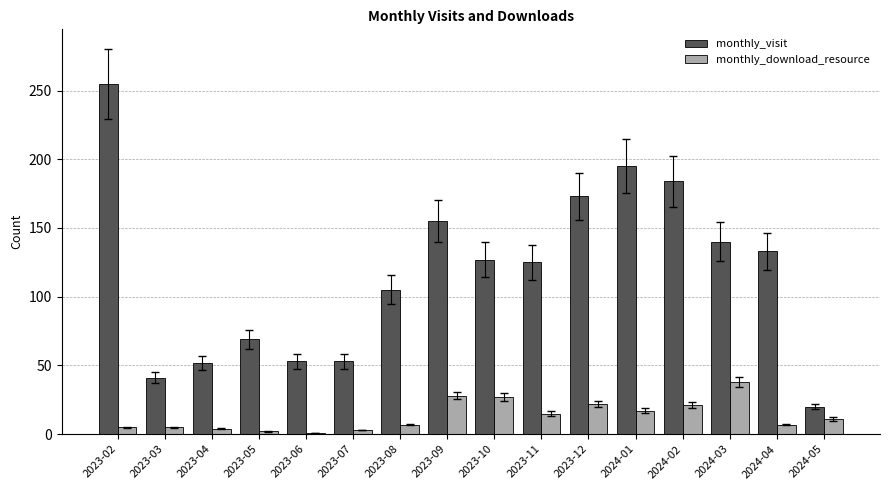

What is the label of the 3rd bar from the left?

2023-04